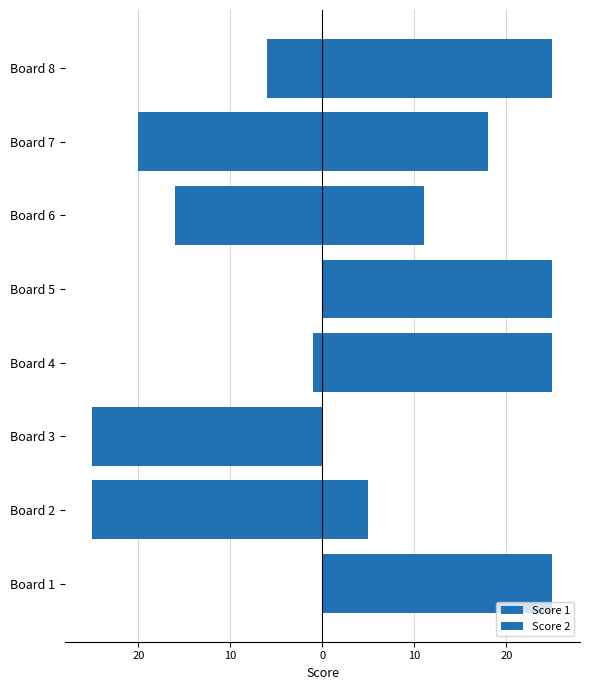

How many values in the Score 1 series are below -6?

4